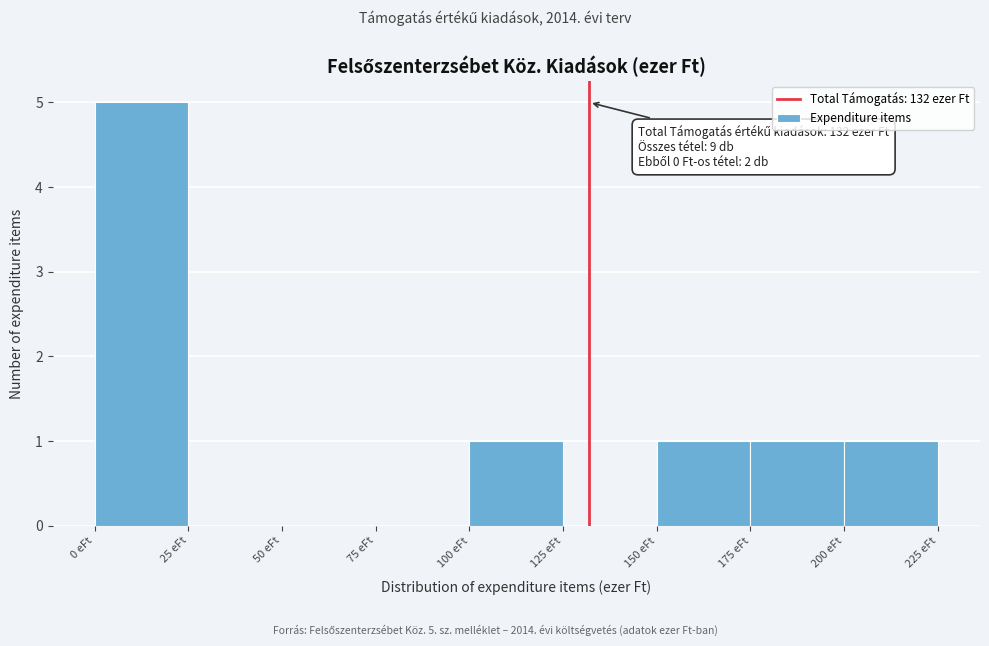

Over which range of the x-axis is the bar tallest?

0 to 25